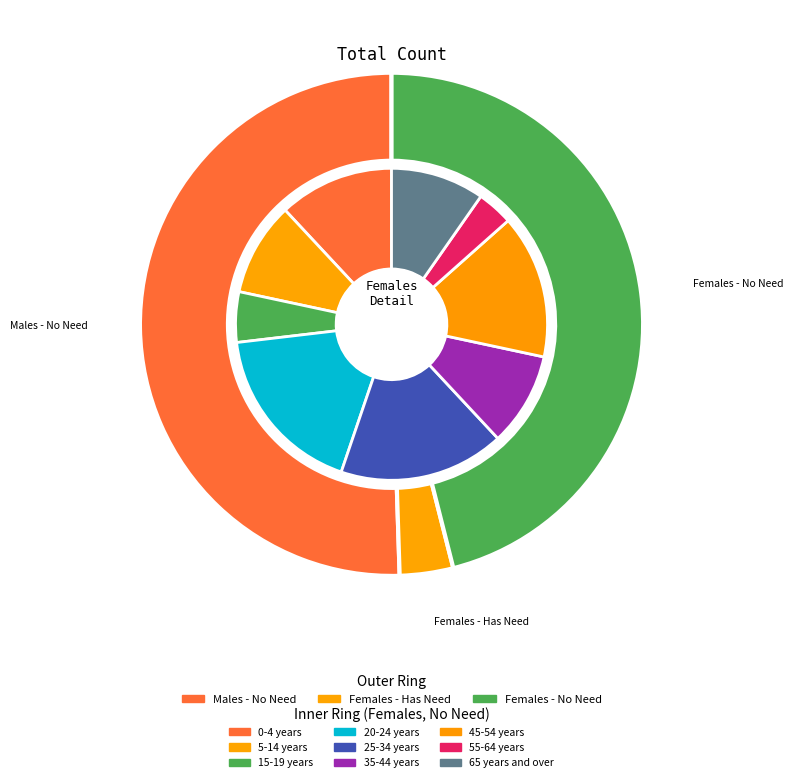

What is the spread (max minus min) of values at 45-54 years?

20